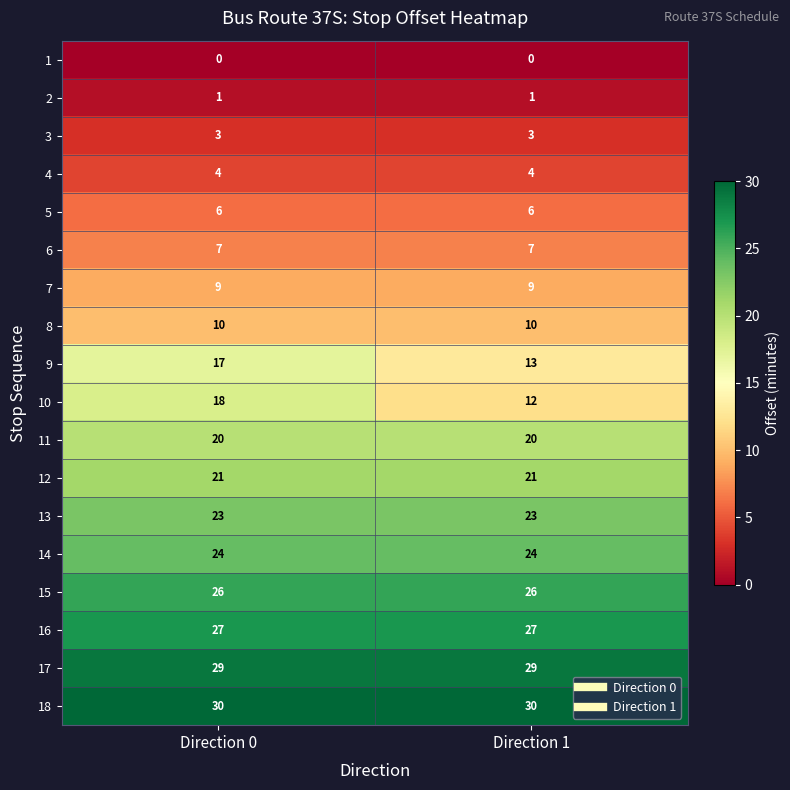

What is the average value of the 5 series?

6